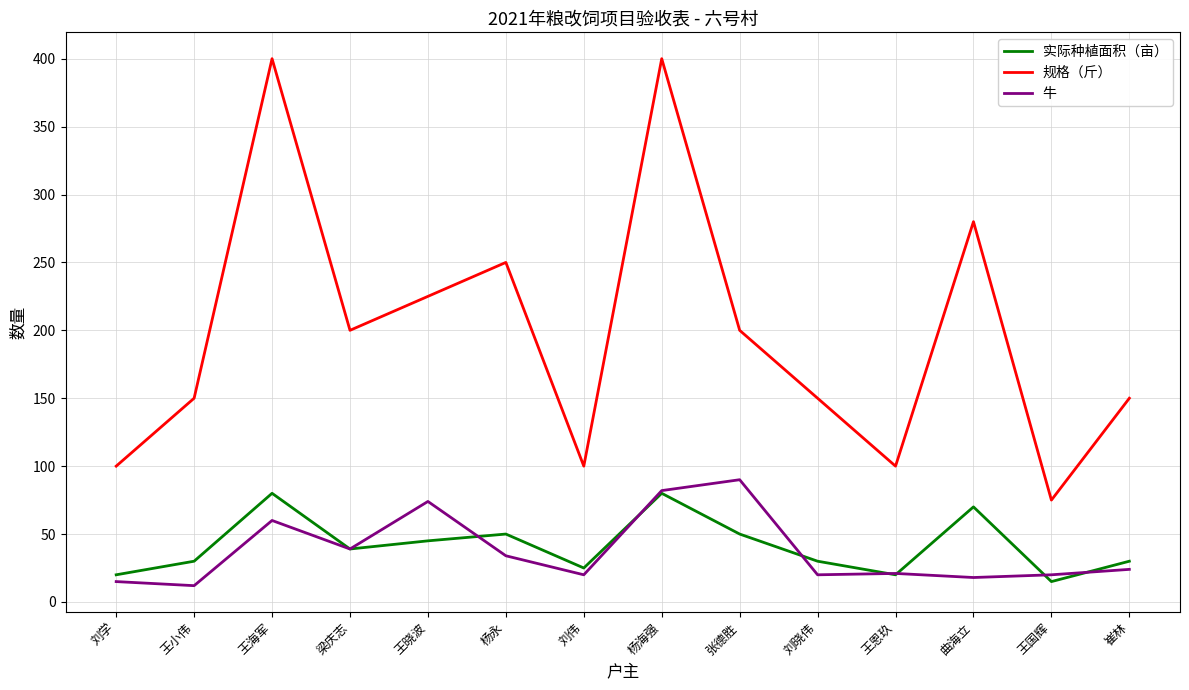

At which label does 牛 first exceed 24?

王海军